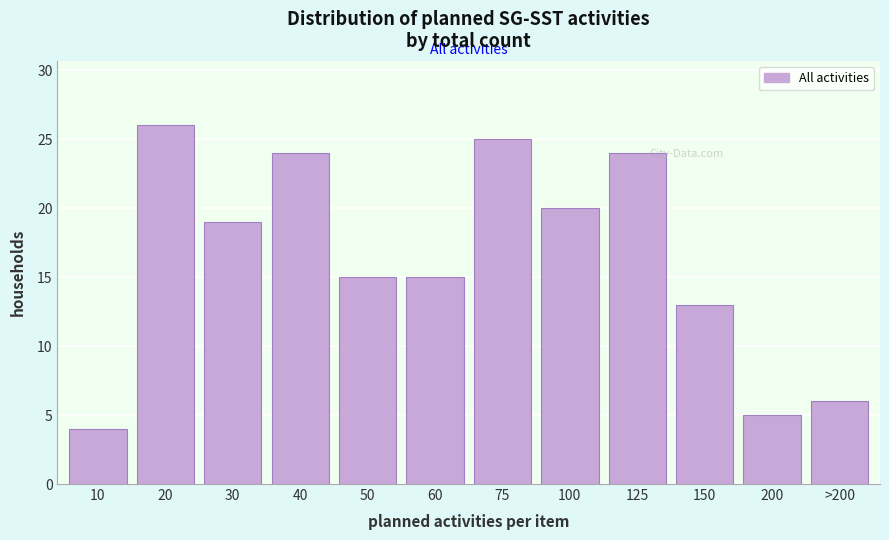

Reading left to right, list all the values displayed in this chart.

10=4	20=26	30=19	40=24	50=15	60=15	75=25	100=20	125=24	150=13	200=5	>200=6